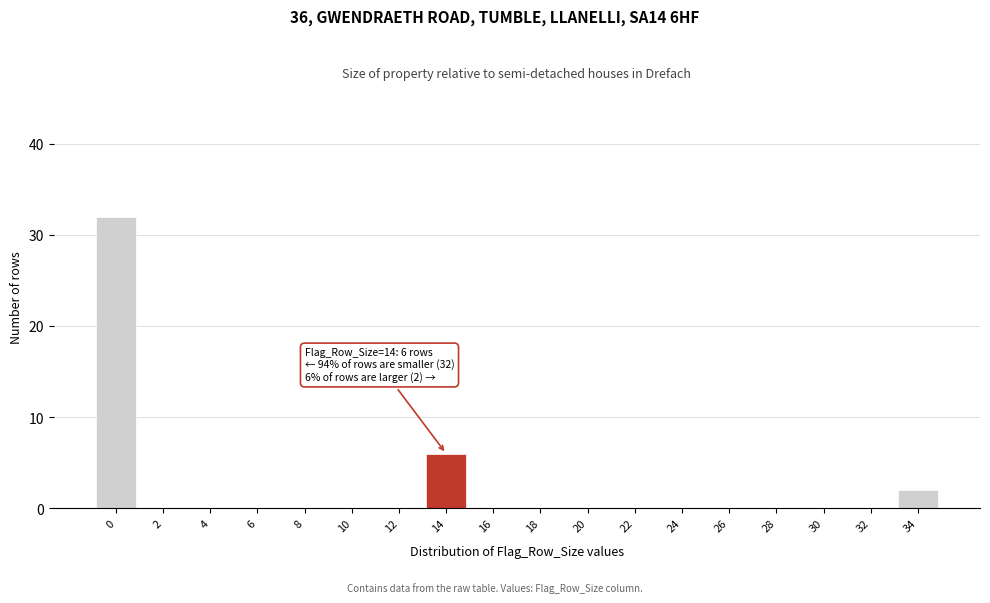

Reading right to left, extract all data points from this chart.

34=2	32=0	30=0	28=0	26=0	24=0	22=0	20=0	18=0	16=0	14=6	12=0	10=0	8=0	6=0	4=0	2=0	0=32